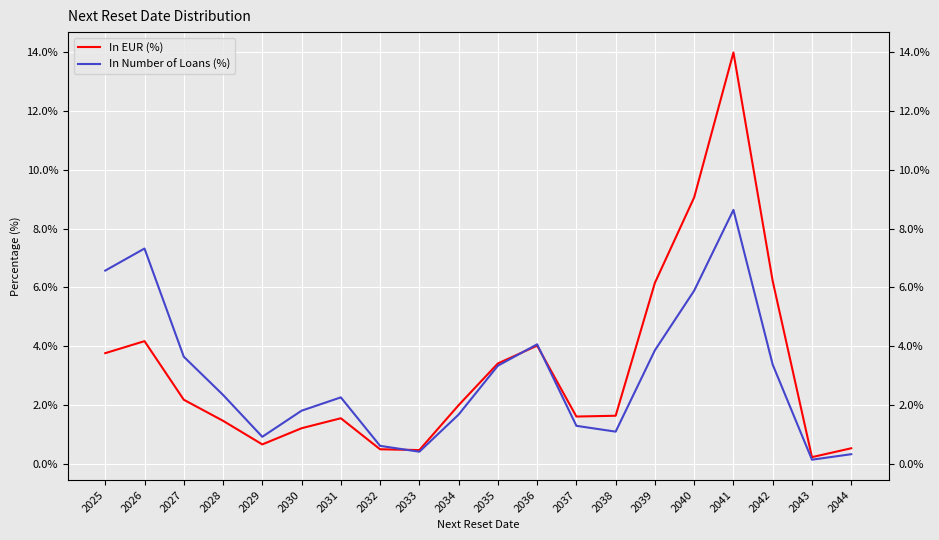

Which category has the highest value in the In Number of Loans (%) series?

2041